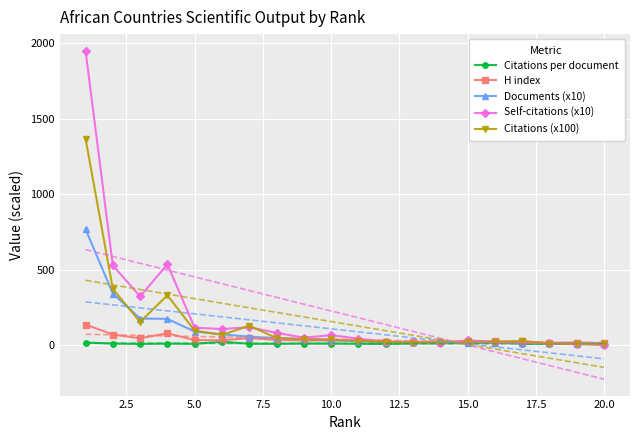

What are all the series names shown in the legend?

Citations per document, H index, Documents (x10), Self-citations (x10), Citations (x100)